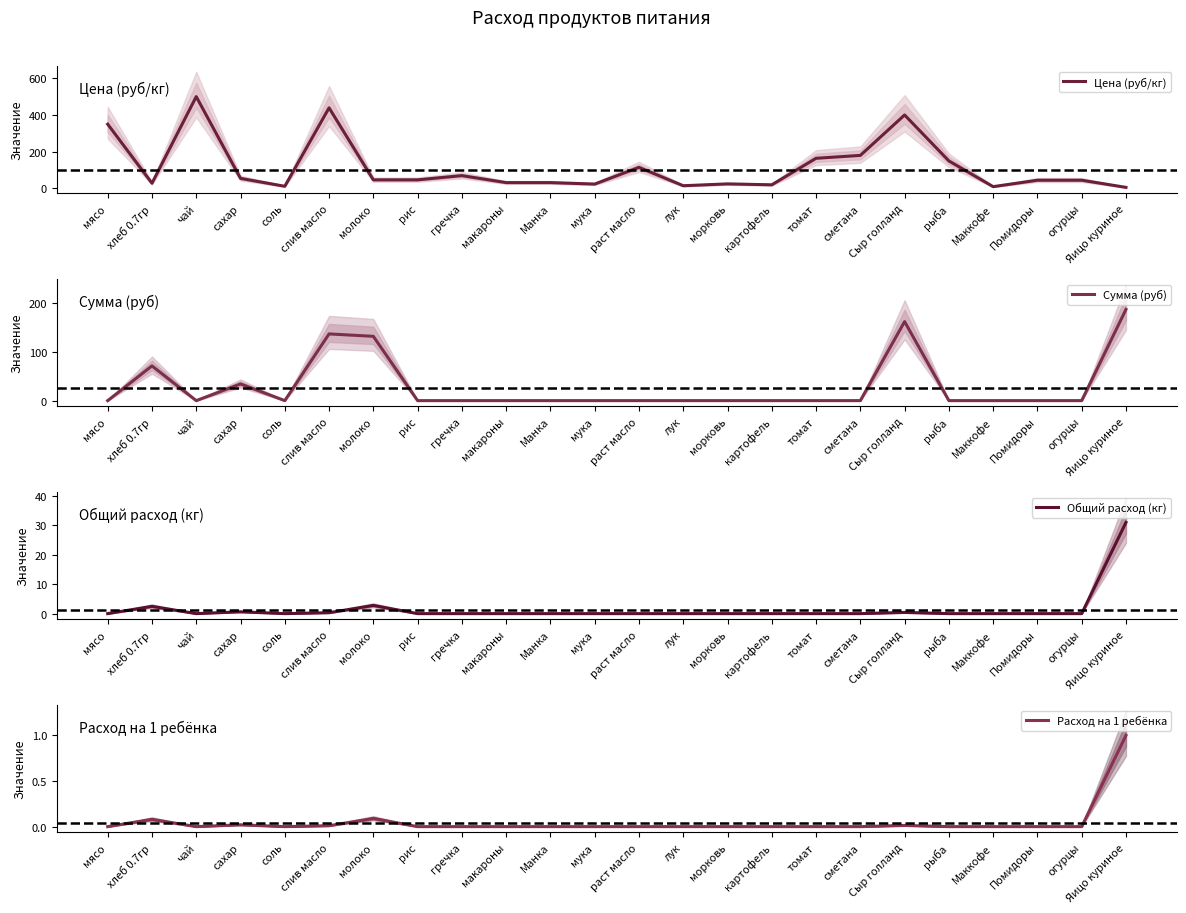

Reading left to right, list all the values displayed in this chart.

Цена (руб/кг): 350.0	28.6	500.0	55.0	12.0	438.9	47.0	47.0	70.0	32.0	32.0	24.0	115.0	15.0	25.0	20.0	164.3	180.0	400.0	150.0	10.0	45.0	45.0	6.0
Сумма (руб): 0.0	70.9	0.0	34.1	0.0	136.1	131.1	0.0	0.0	0.0	0.0	0.0	0.0	0.0	0.0	0.0	0.0	0.0	161.2	0.0	0.0	0.0	0.0	186.0
Общий расход (кг): 0.0	2.5	0.0	0.6	0.0	0.3	2.8	0.0	0.0	0.0	0.0	0.0	0.0	0.0	0.0	0.0	0.0	0.0	0.4	0.0	0.0	0.0	0.0	31.0
Расход на 1 ребёнка: 0.0	0.1	0.0	0.0	0.0	0.0	0.1	0.0	0.0	0.0	0.0	0.0	0.0	0.0	0.0	0.0	0.0	0.0	0.0	0.0	0.0	0.0	0.0	1.0